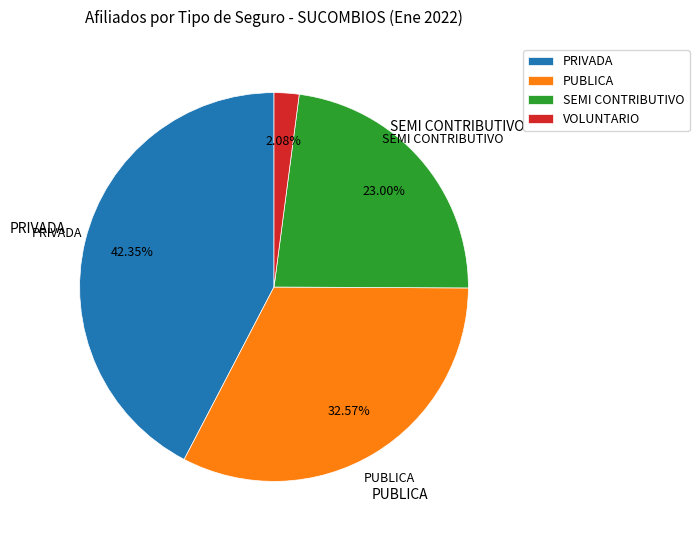

Combined, do VOLUNTARIO and PUBLICA account for over 50%?

No